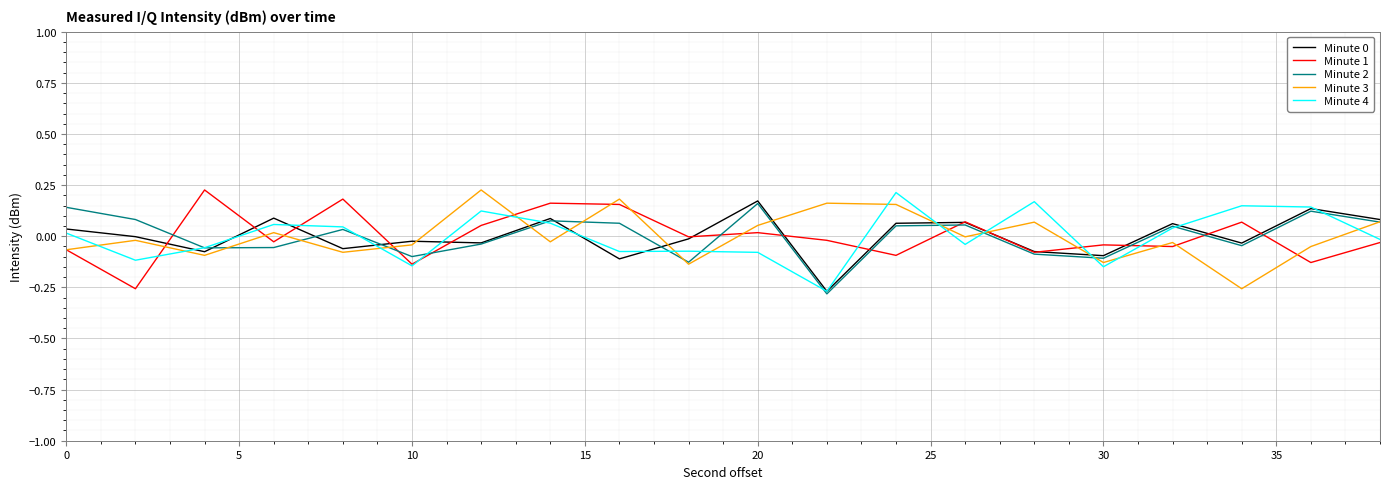

Does the chart display data point markers on the line(s)?

No